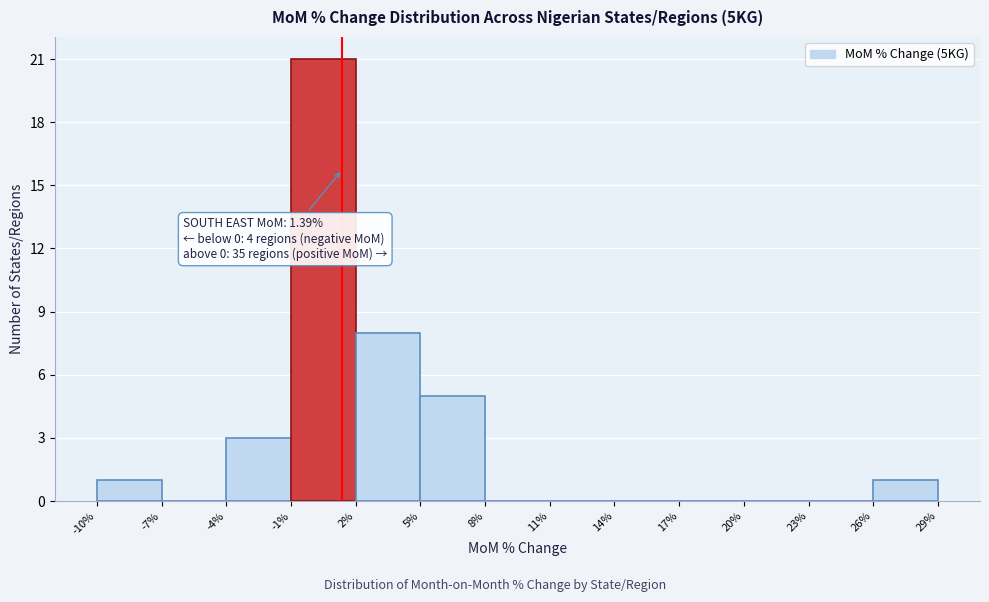

Over which range of the x-axis is the bar tallest?

-1% to 2%